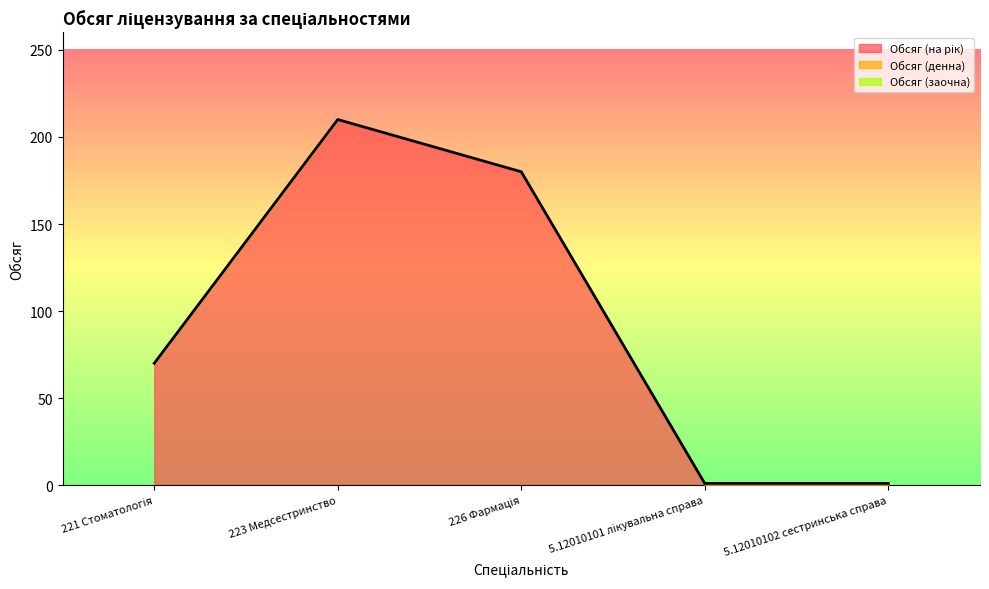

List the series in order of their peak value, lowest first.

Обсяг (заочна), Обсяг (денна), Обсяг (на рік)